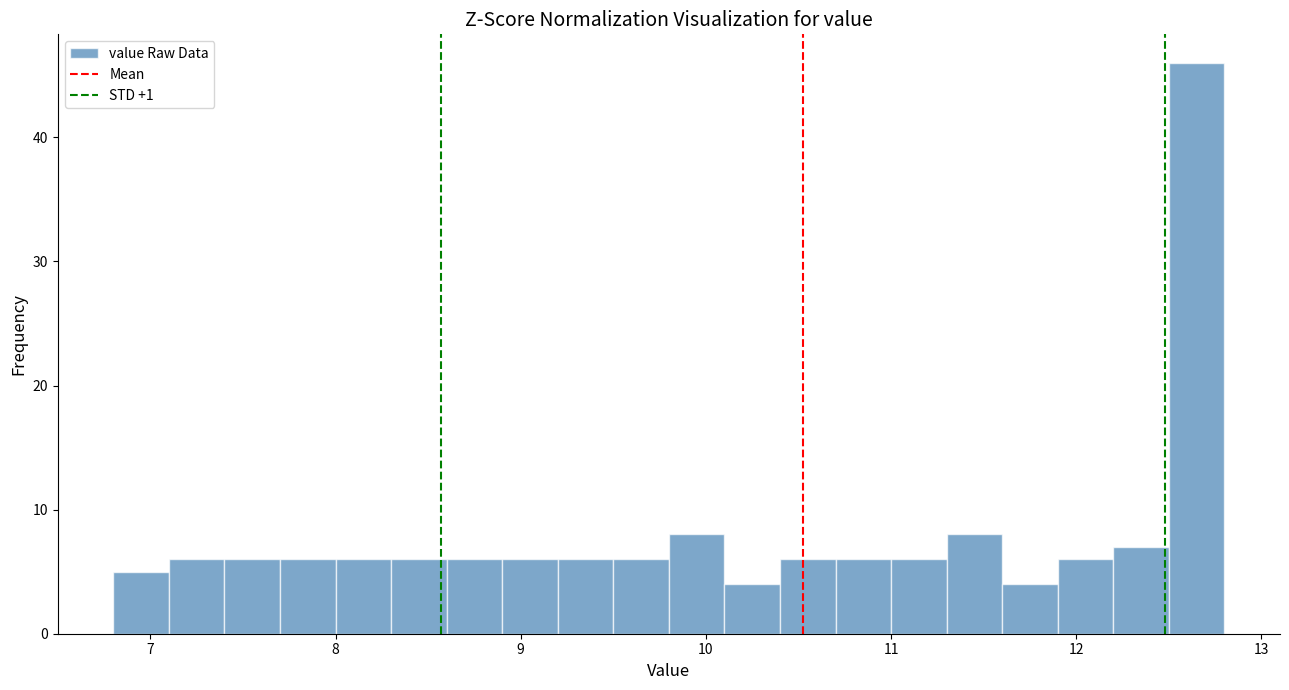

Read against the x-axis, roughly where is the centre of the tallest bar?

12.7